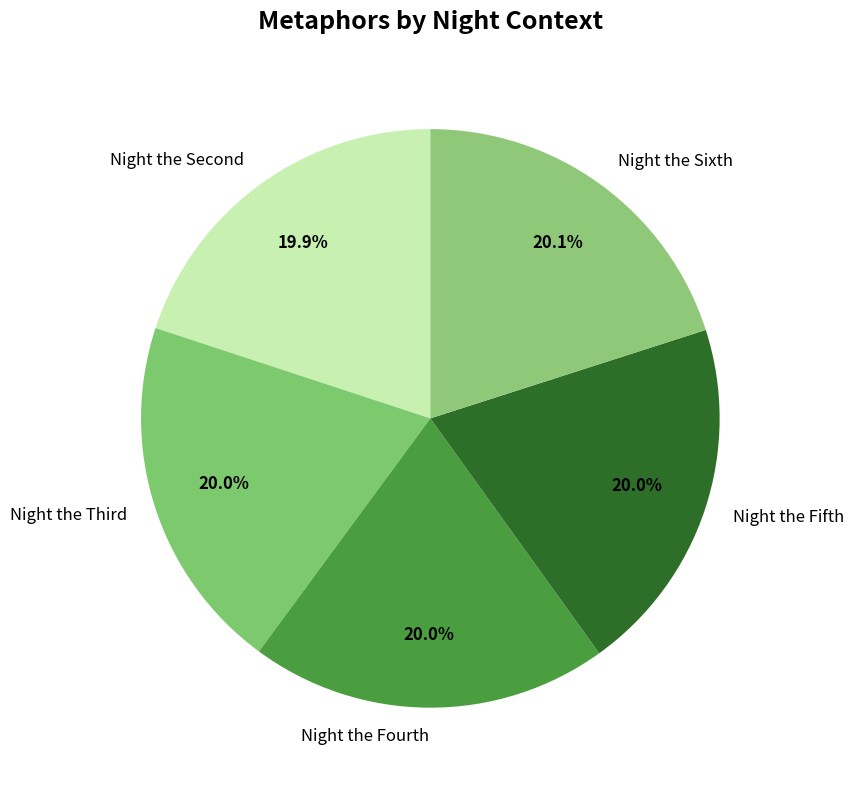

Count the number of slices in the pie.

5